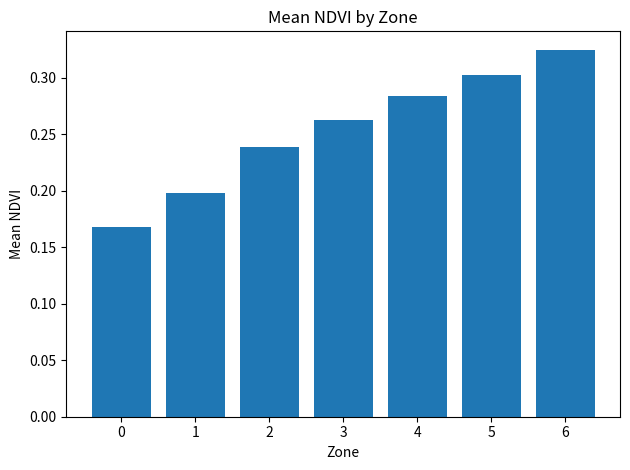

What is the difference between the values at 0 and 4?

0.1